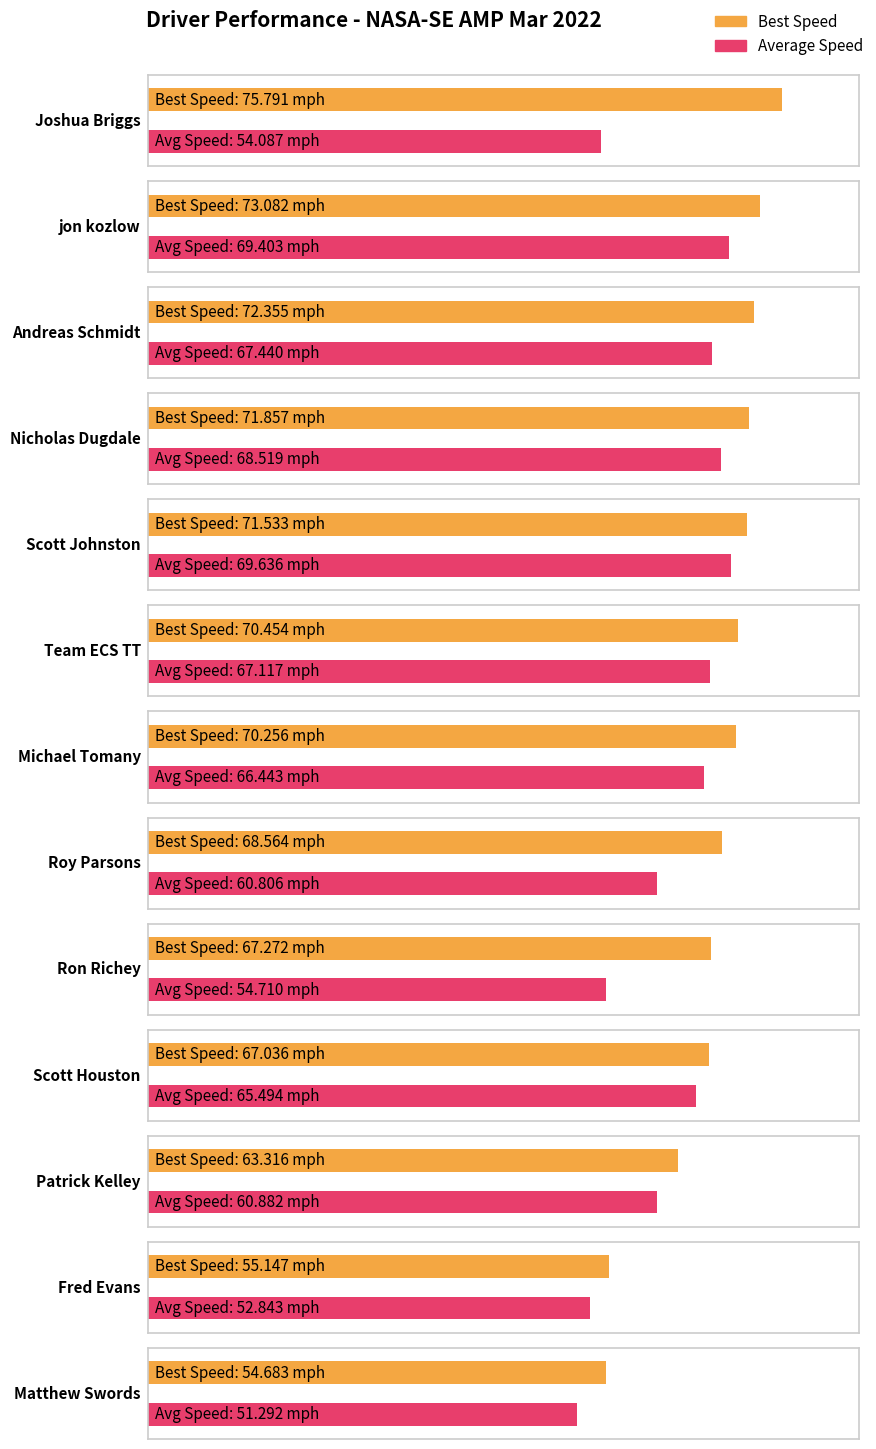

What position from the left is Nicholas Dugdale?

4